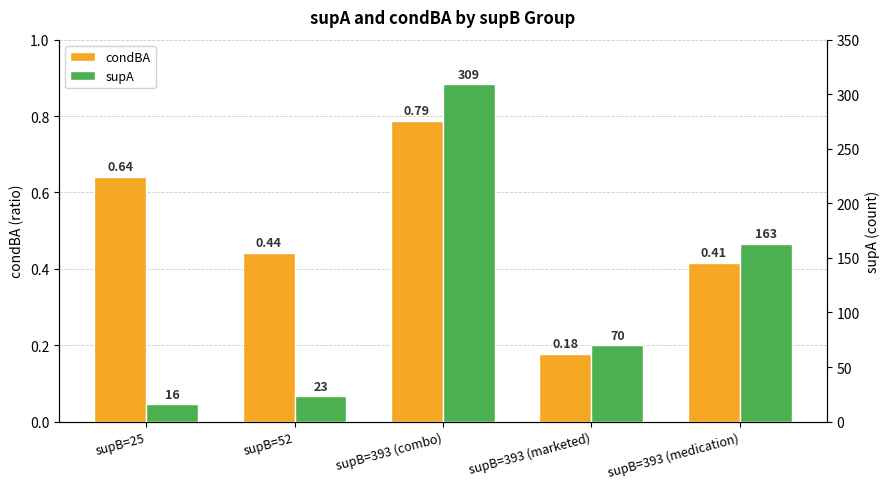

Where is condBA nearest to the value 0?

supB=393 (marketed)